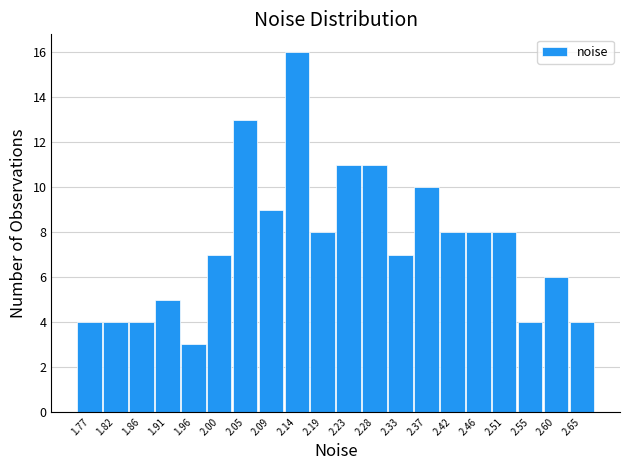

How tall is the bar that spans 1.980 to 2.026 on the x-axis? Neither the bar edges nor the heights are printed on the chart, so give them approximately, as read against the axes.

7